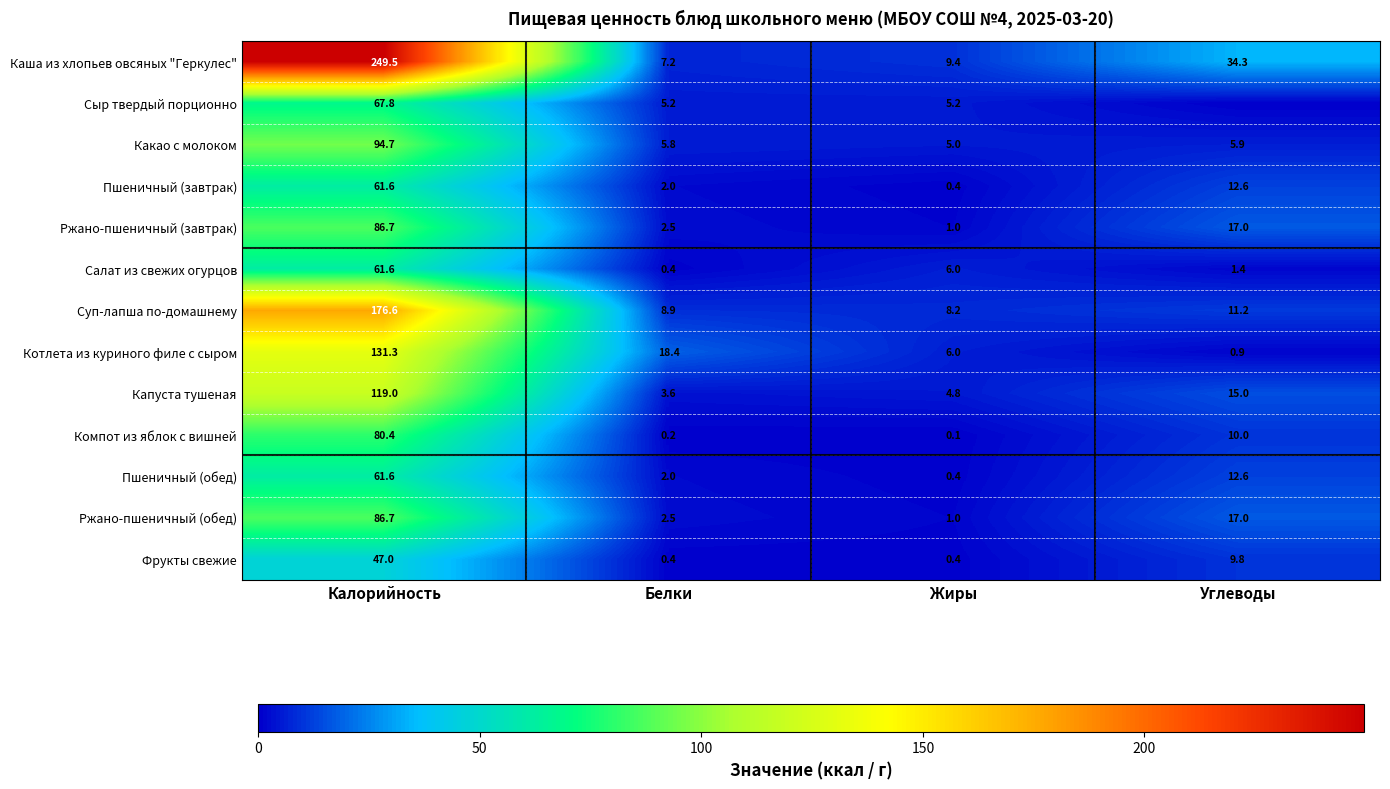

Is it true that Ржано-пшеничный (обед) equals 0.6 at Белки?

False